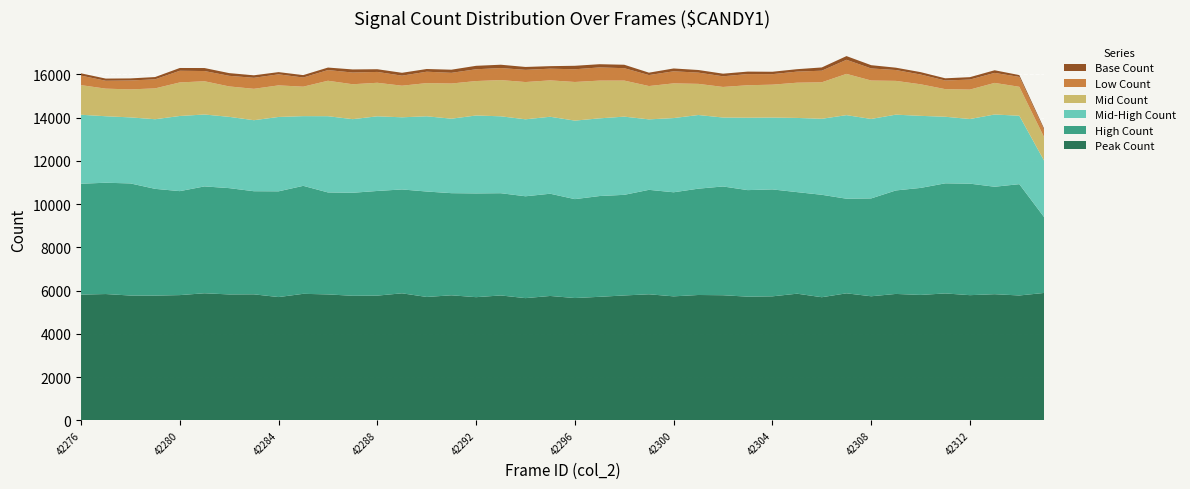

Reading right to left, list all the values displayed in this chart.

Peak Count: 42315=5890	42314=5774	42313=5833	42312=5788	42311=5868	42310=5799	42309=5845	42308=5737	42307=5873	42306=5693	42305=5856	42304=5734	42303=5719	42302=5785	42301=5796	42300=5733	42299=5829	42298=5775	42297=5712	42296=5655	42295=5751	42294=5651	42293=5775	42292=5695	42291=5782	42290=5705	42289=5874	42288=5767	42287=5760	42286=5823	42285=5850	42284=5700	42283=5827	42282=5822	42281=5876	42280=5791	42279=5768	42278=5771	42277=5840	42276=5814
High Count: 42315=3513	42314=5149	42313=4970	42312=5158	42311=5093	42310=4950	42309=4787	42308=4526	42307=4376	42306=4738	42305=4698	42304=4946	42303=4928	42302=5031	42301=4918	42300=4814	42299=4831	42298=4654	42297=4661	42296=4575	42295=4729	42294=4711	42293=4729	42292=4799	42291=4724	42290=4877	42289=4804	42288=4841	42287=4764	42286=4717	42285=4995	42284=4891	42283=4769	42282=4917	42281=4943	42280=4809	42279=4938	42278=5186	42277=5148	42276=5129
Mid-High Count: 42315=2613	42314=3164	42313=3342	42312=2990	42311=3080	42310=3333	42309=3506	42308=3676	42307=3866	42306=3516	42305=3432	42304=3324	42303=3350	42302=3189	42301=3407	42300=3433	42299=3259	42298=3617	42297=3594	42296=3632	42295=3560	42294=3561	42293=3557	42292=3605	42291=3445	42290=3480	42289=3337	42288=3453	42287=3405	42286=3526	42285=3224	42284=3440	42283=3285	42282=3297	42281=3326	42280=3476	42279=3220	42278=3054	42277=3076	42276=3190
Mid Count: 42315=1088	42314=1339	42313=1461	42312=1362	42311=1277	42310=1461	42309=1562	42308=1778	42307=1908	42306=1688	42305=1630	42304=1521	42303=1501	42302=1414	42301=1441	42300=1605	42299=1542	42298=1668	42297=1746	42296=1787	42295=1684	42294=1723	42293=1676	42292=1593	42291=1627	42290=1535	42289=1462	42288=1551	42287=1615	42286=1640	42285=1363	42284=1461	42283=1452	42282=1407	42281=1538	42280=1552	42279=1427	42278=1295	42277=1277	42276=1370
Low Count: 42315=330	42314=458	42313=463	42312=463	42311=399	42310=451	42309=502	42308=558	42307=652	42306=536	42305=512	42304=486	42303=517	42302=493	42301=520	42300=558	42299=507	42298=573	42297=610	42296=588	42295=540	42294=564	42293=556	42292=545	42291=494	42290=527	42289=464	42288=502	42287=542	42286=494	42285=423	42284=510	42283=509	42282=491	42281=472	42280=540	42279=419	42278=412	42277=364	42276=440
Base Count: 42315=68	42314=84	42313=122	42312=111	42311=102	42310=111	42309=108	42308=151	42307=171	42306=150	42305=113	42304=111	42303=114	42302=121	42301=121	42300=131	42299=112	42298=159	42297=148	42296=161	42295=117	42294=134	42293=154	42292=160	42291=145	42290=125	42289=133	42288=125	42287=143	42286=116	42285=112	42284=103	42283=116	42282=125	42281=139	42280=128	42279=105	42278=96	42277=101	42276=106